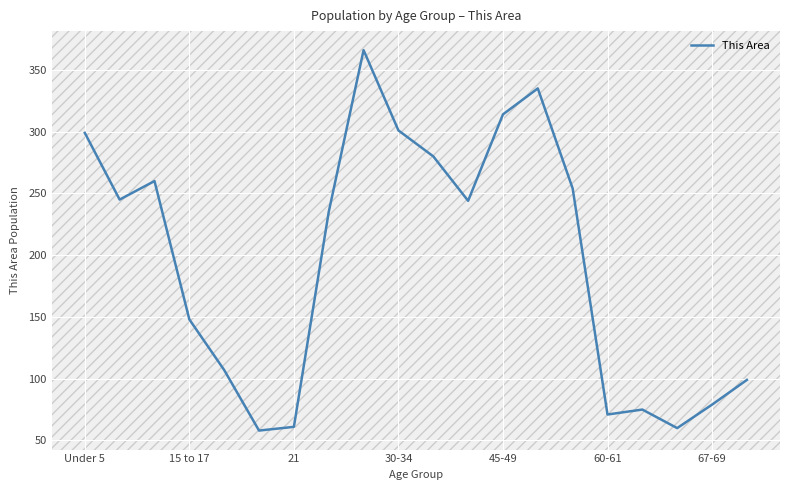

What is the difference between the maximum and minimum values?

308